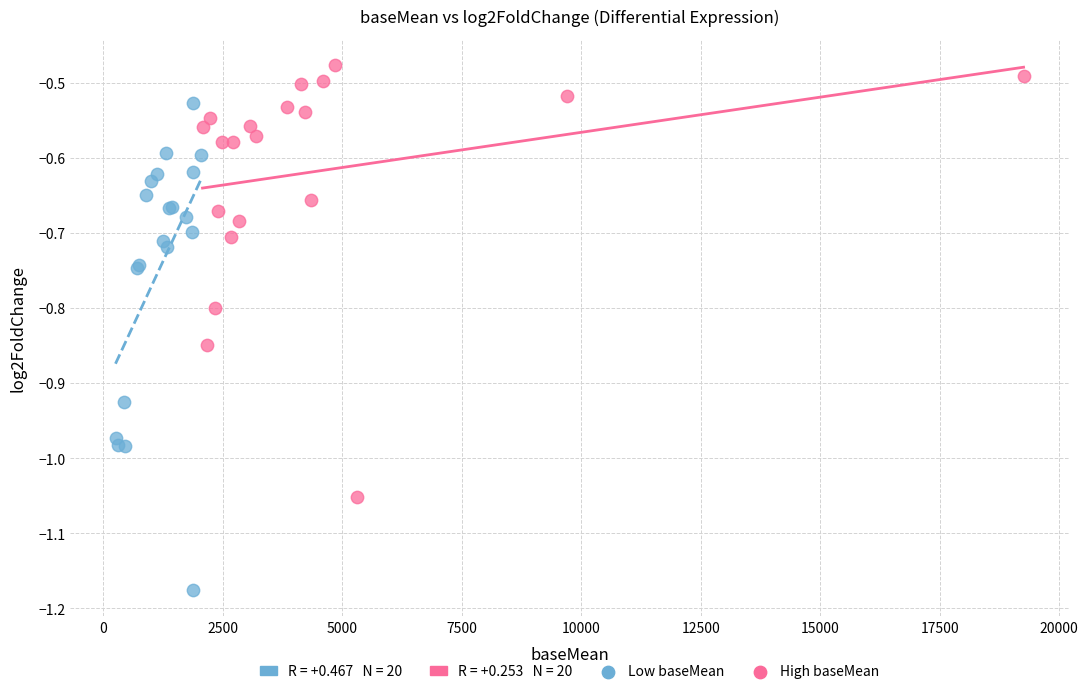

Which series contains the lowest Y value?

Low baseMean